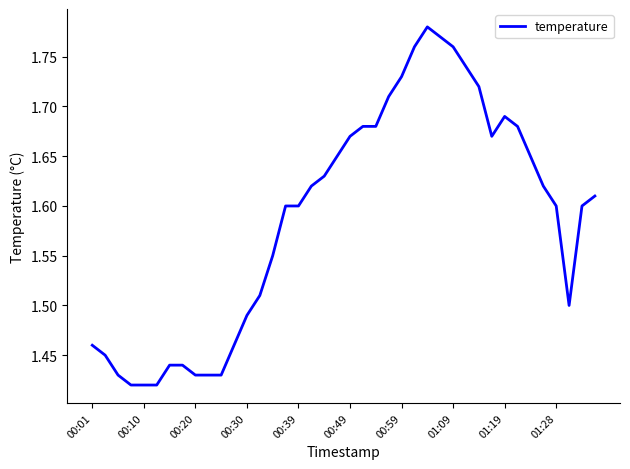

What is the difference between the maximum and minimum values?

0.4